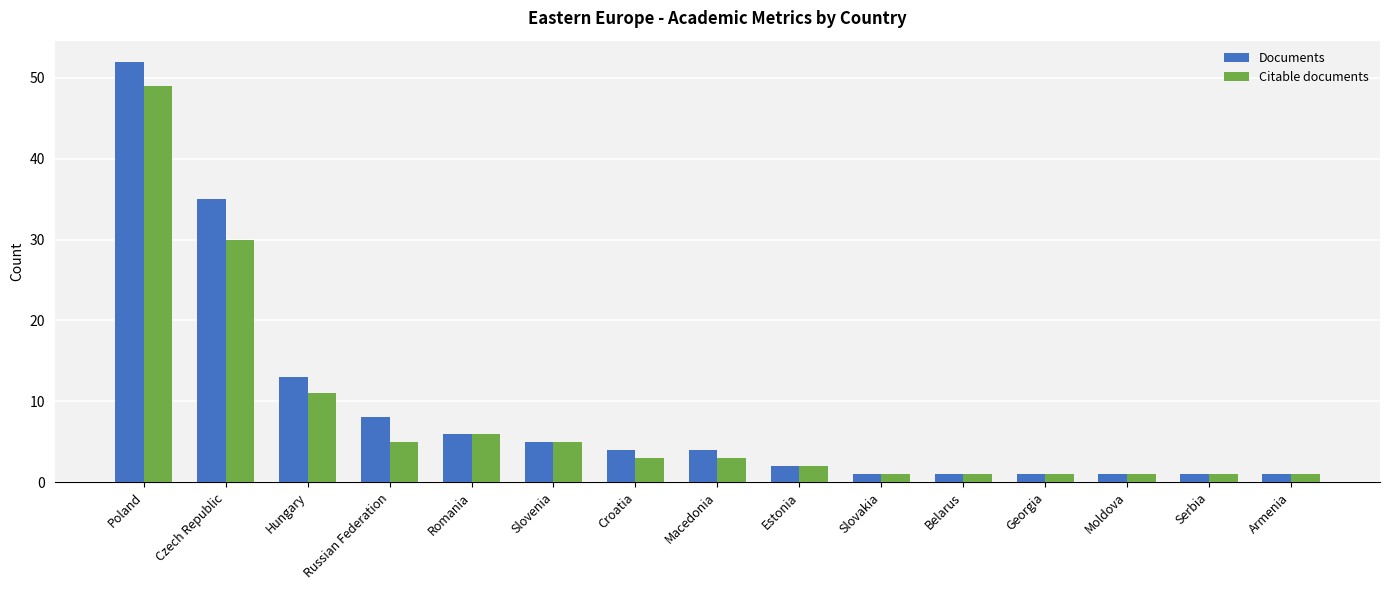

List the series in order of their peak value, lowest first.

Citable documents, Documents